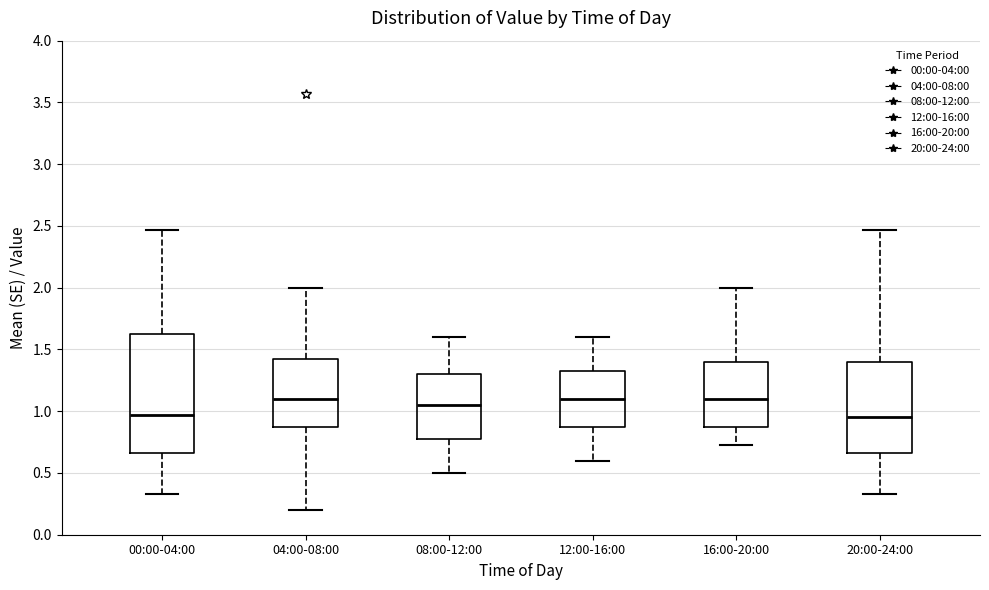

Which box is the tallest, from its lower edge to its upper edge?

00:00-04:00